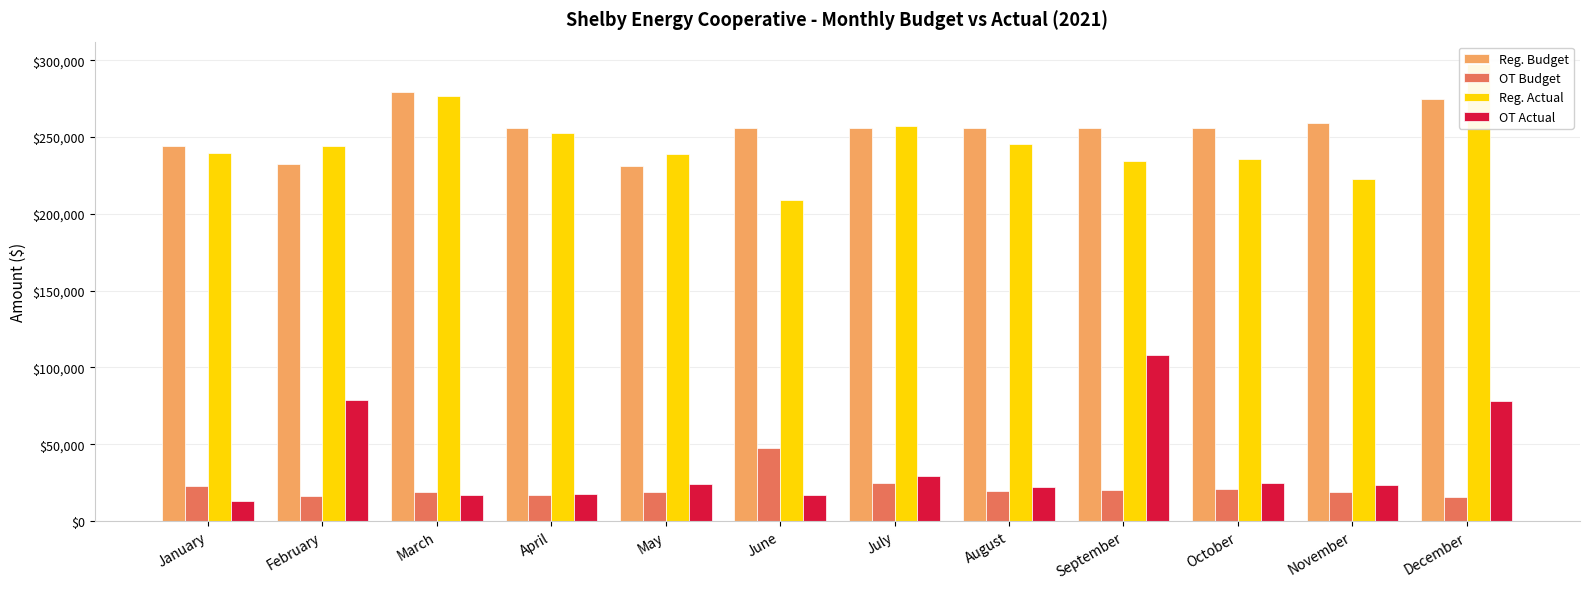

What is the value of the OT Budget bar at the 2nd from the left?

16422.0